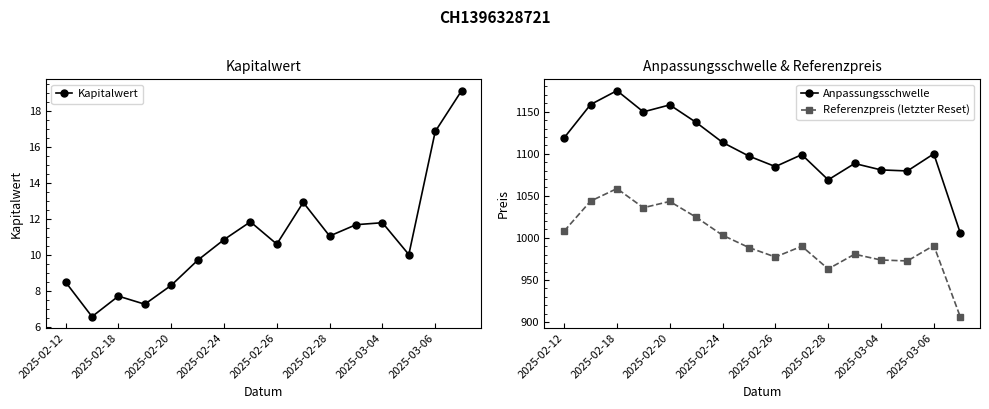

How many interior local peaks does the Kapitalwert series have?

4